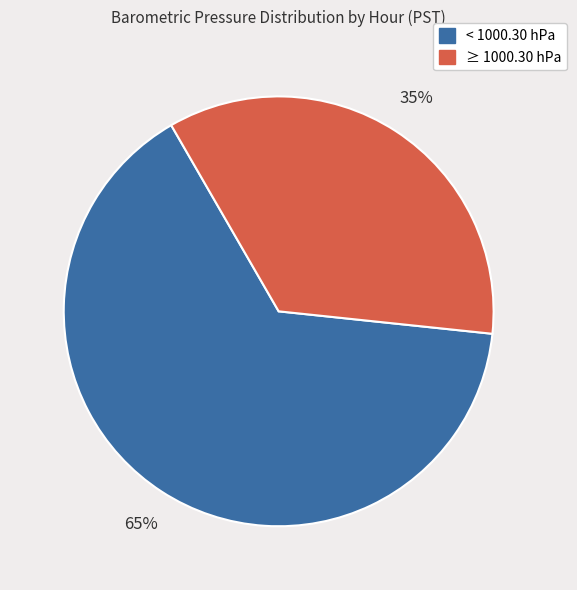

Does any single category account for the majority?

Yes